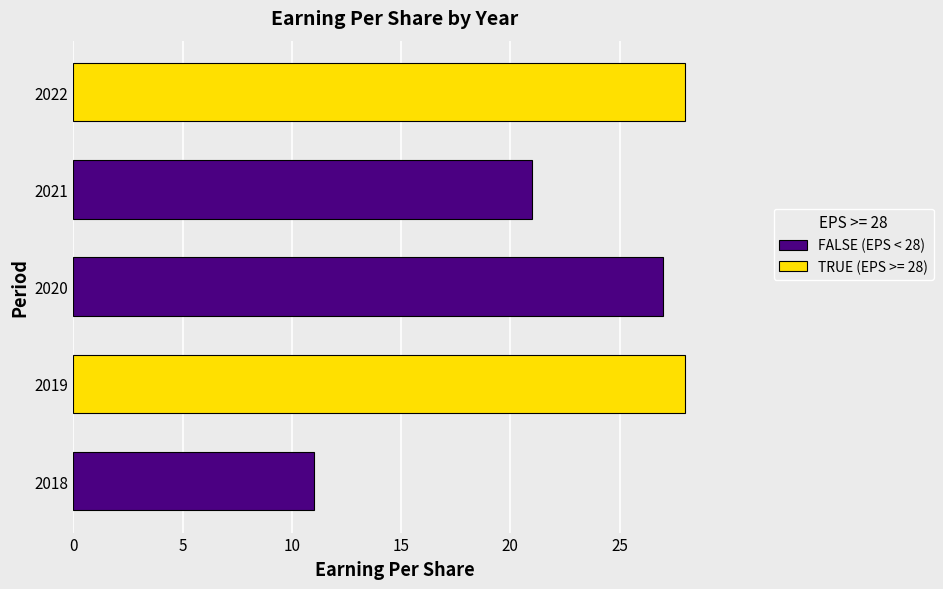

What is the greatest value displayed?

28